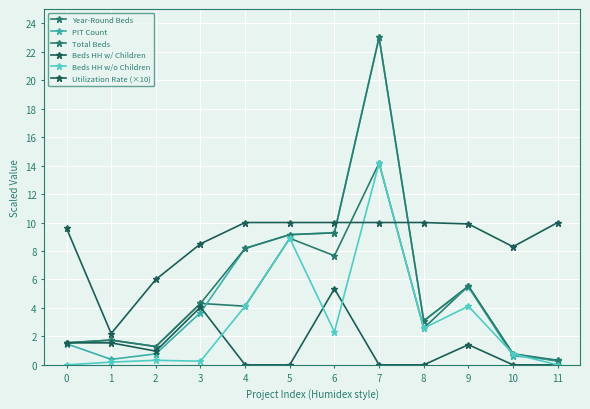

True or false: Total Beds has more than 1 points higher than both neighbors.

True